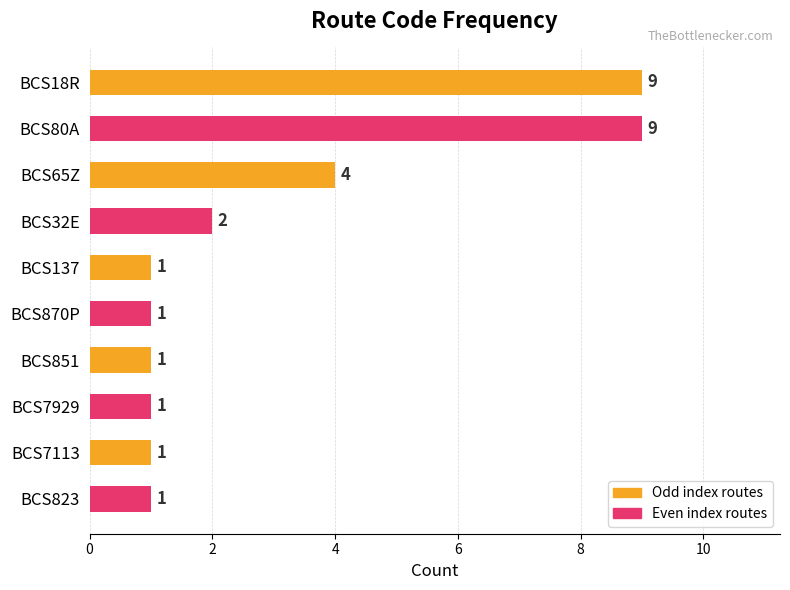

How many values are between 1 and 4?

8